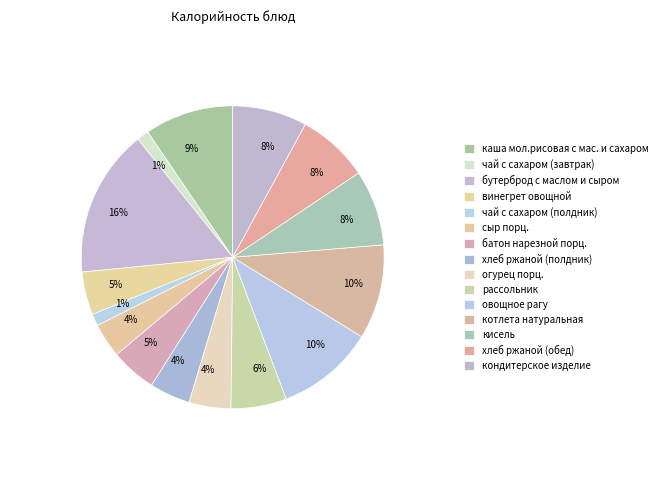

To the nearest percent, what is the difference between the largest and smallest slice percentages?

15%